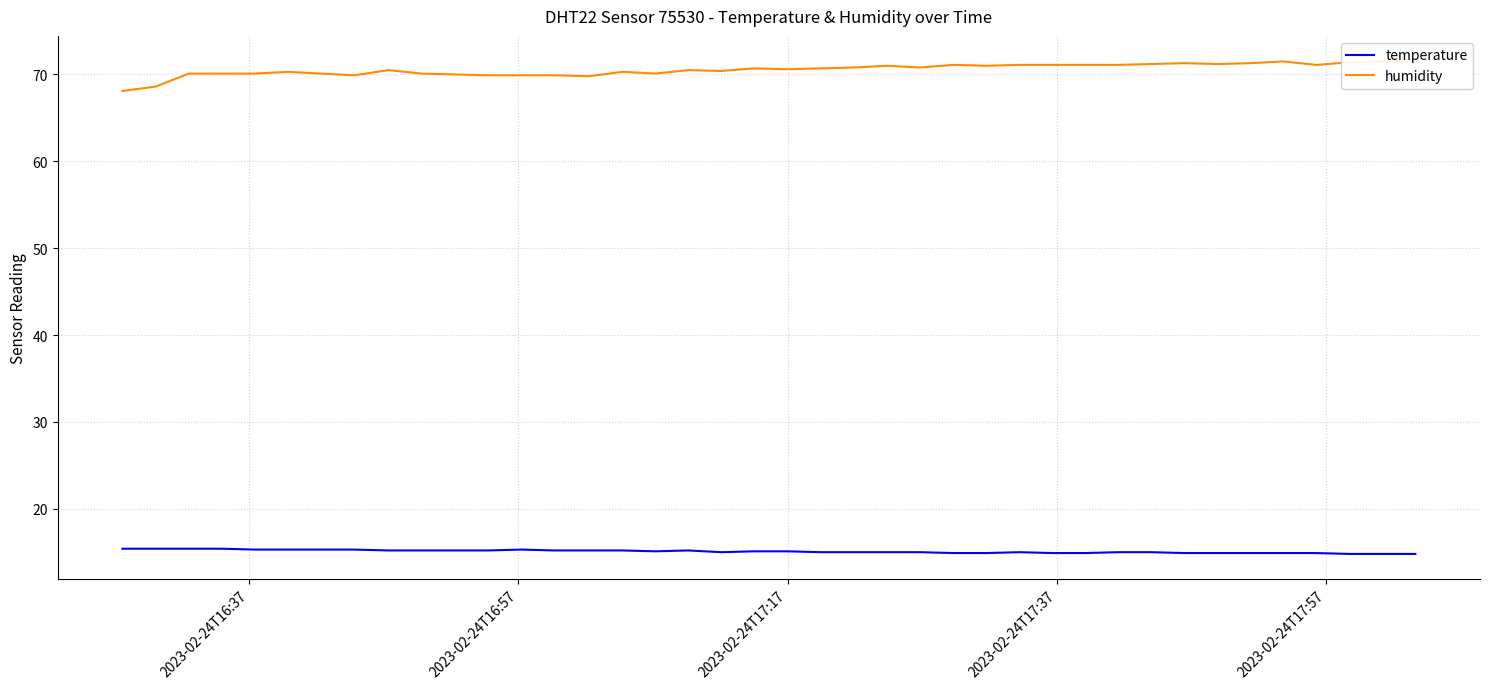

Where does the temperature series first go above 15?

2023-02-24T16:37